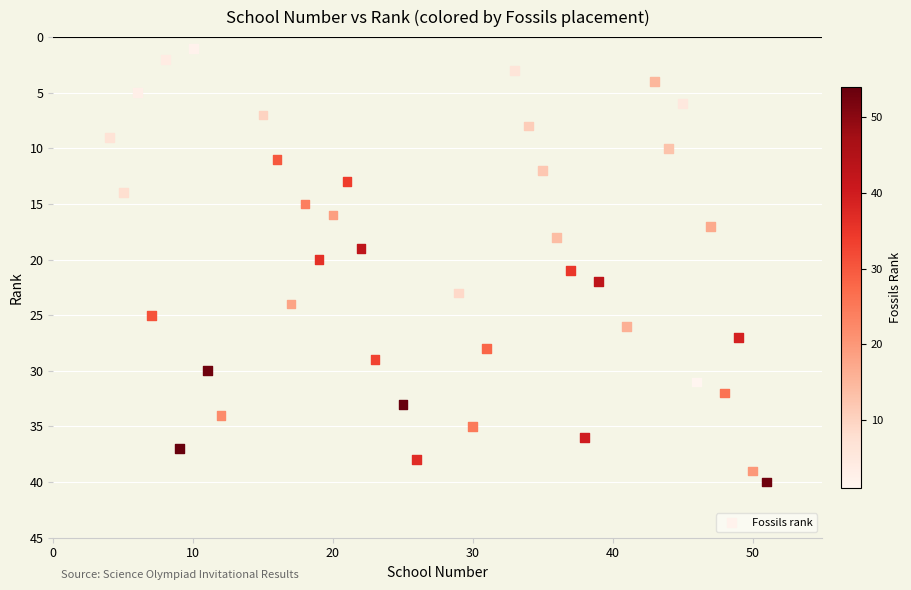

What is the range of X values (max minus min)?

47